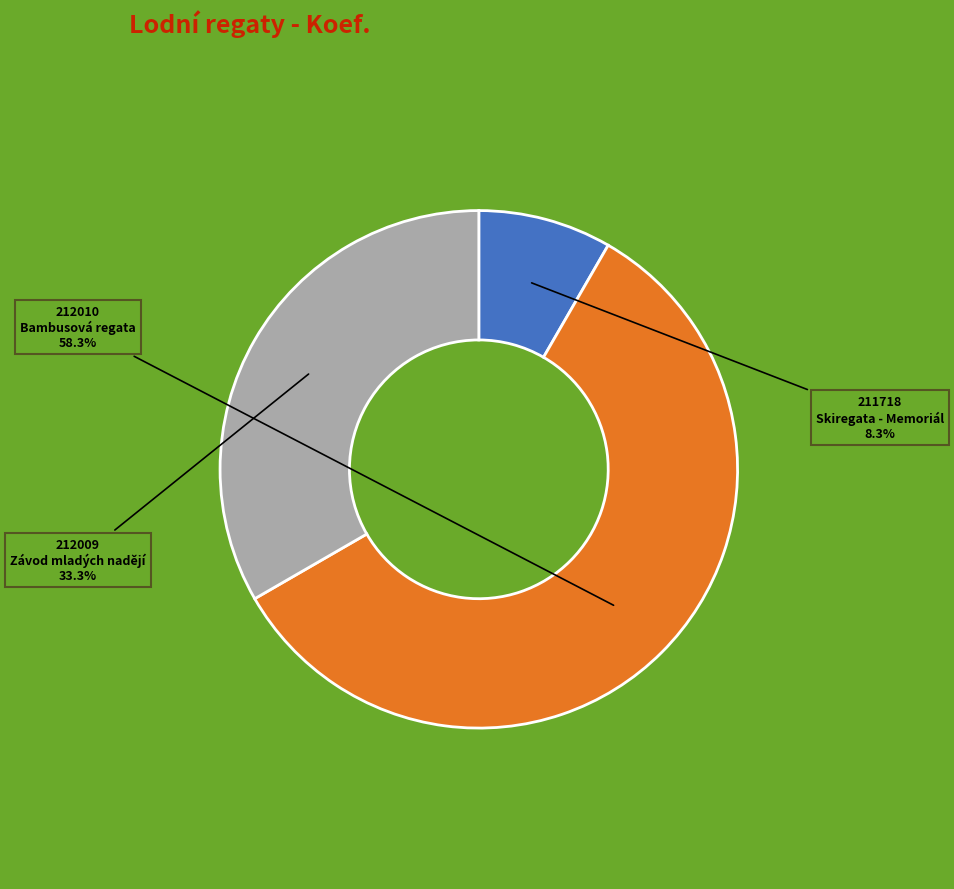

Does 212010 represent more than half of the total?

Yes